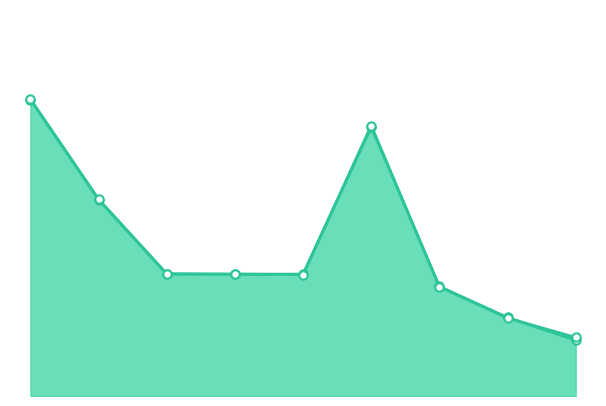

Does the chart have visible grid lines?

No